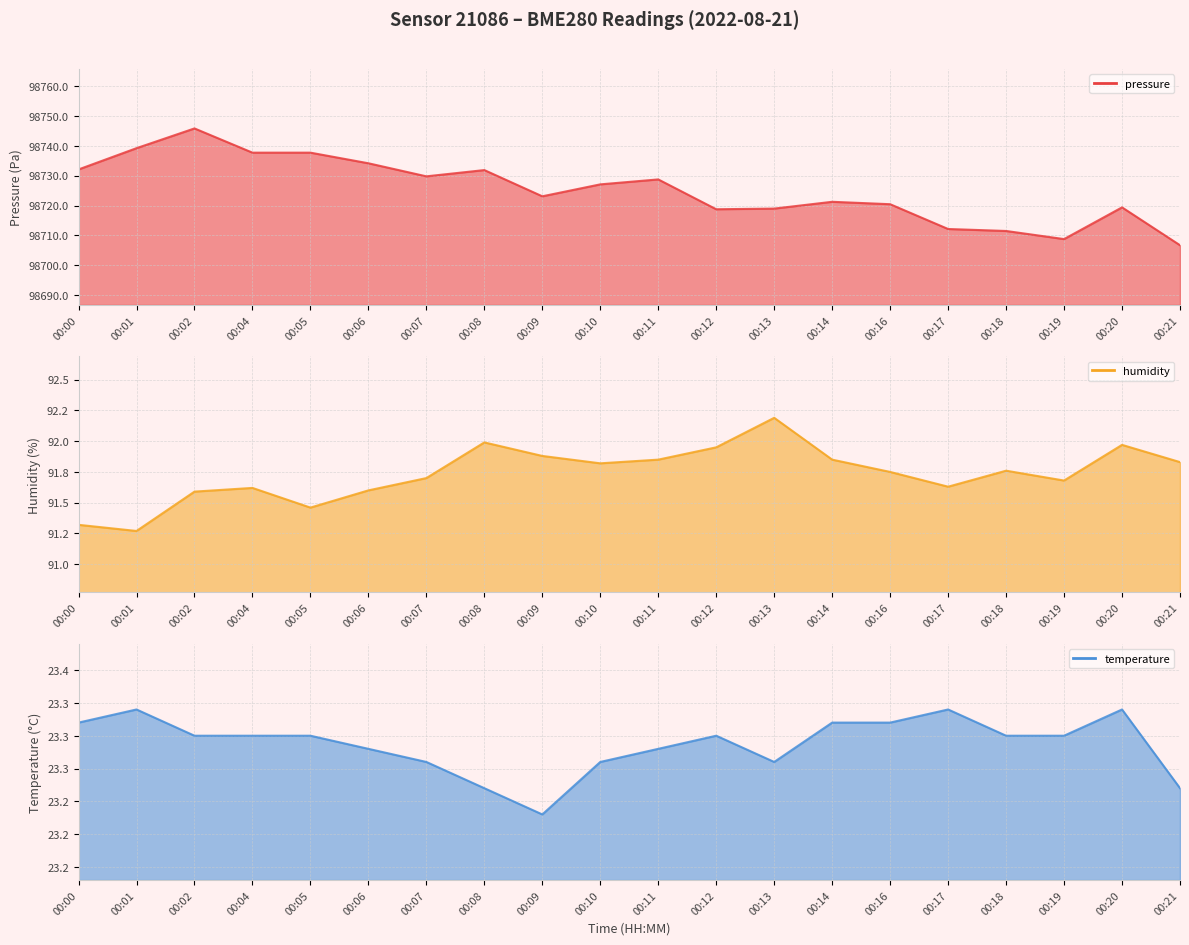

What is the approximate value of pressure at 00:01?

98739.2